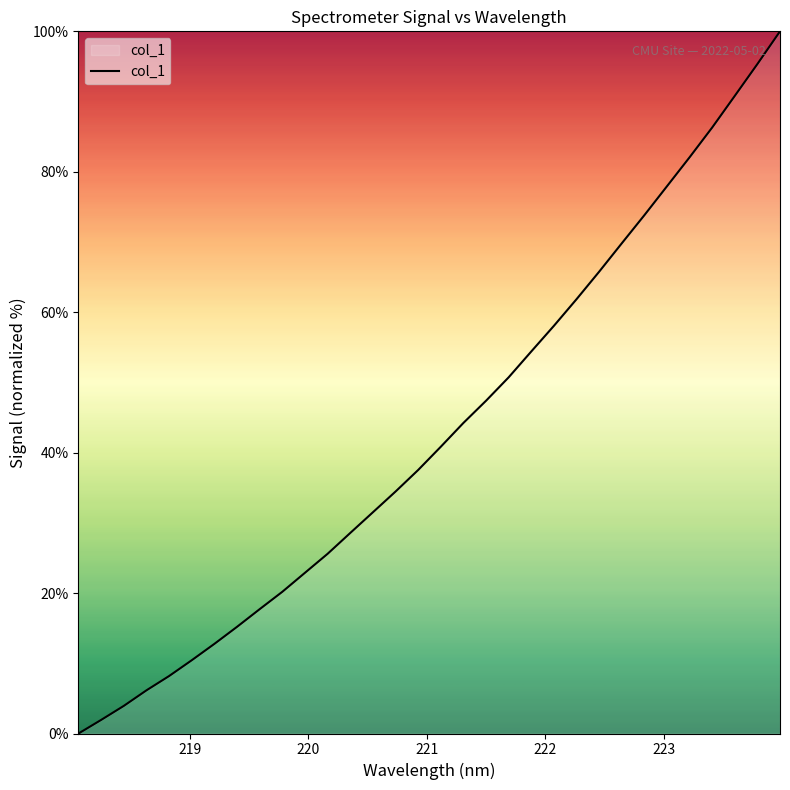

What is the greatest value displayed?

100.0